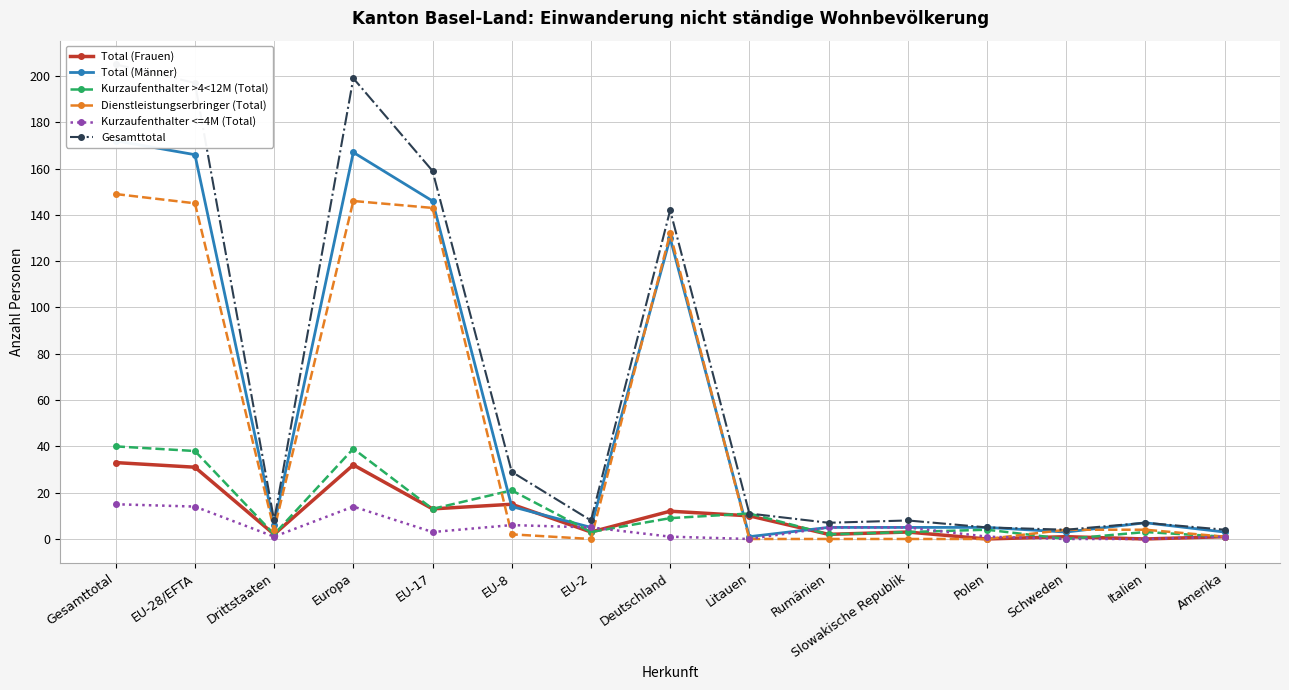

Reading left to right, transcribe all the data shown in this chart.

Total (Frauen): Gesamttotal=33	EU-28/EFTA=31	Drittstaaten=2	Europa=32	EU-17=13	EU-8=15	EU-2=3	Deutschland=12	Litauen=10	Rumänien=2	Slowakische Republik=3	Polen=0	Schweden=1	Italien=0	Amerika=1
Total (Männer): Gesamttotal=172	EU-28/EFTA=166	Drittstaaten=6	Europa=167	EU-17=146	EU-8=14	EU-2=5	Deutschland=130	Litauen=1	Rumänien=5	Slowakische Republik=5	Polen=5	Schweden=3	Italien=7	Amerika=3
Kurzaufenthalter >4<12M (Total): Gesamttotal=40	EU-28/EFTA=38	Drittstaaten=2	Europa=39	EU-17=13	EU-8=21	EU-2=3	Deutschland=9	Litauen=11	Rumänien=2	Slowakische Republik=3	Polen=4	Schweden=0	Italien=3	Amerika=1
Dienstleistungserbringer (Total): Gesamttotal=149	EU-28/EFTA=145	Drittstaaten=4	Europa=146	EU-17=143	EU-8=2	EU-2=0	Deutschland=132	Litauen=0	Rumänien=0	Slowakische Republik=0	Polen=0	Schweden=4	Italien=4	Amerika=1
Kurzaufenthalter <=4M (Total): Gesamttotal=15	EU-28/EFTA=14	Drittstaaten=1	Europa=14	EU-17=3	EU-8=6	EU-2=5	Deutschland=1	Litauen=0	Rumänien=5	Slowakische Republik=5	Polen=1	Schweden=0	Italien=0	Amerika=1
Gesamttotal: Gesamttotal=205	EU-28/EFTA=197	Drittstaaten=8	Europa=199	EU-17=159	EU-8=29	EU-2=8	Deutschland=142	Litauen=11	Rumänien=7	Slowakische Republik=8	Polen=5	Schweden=4	Italien=7	Amerika=4